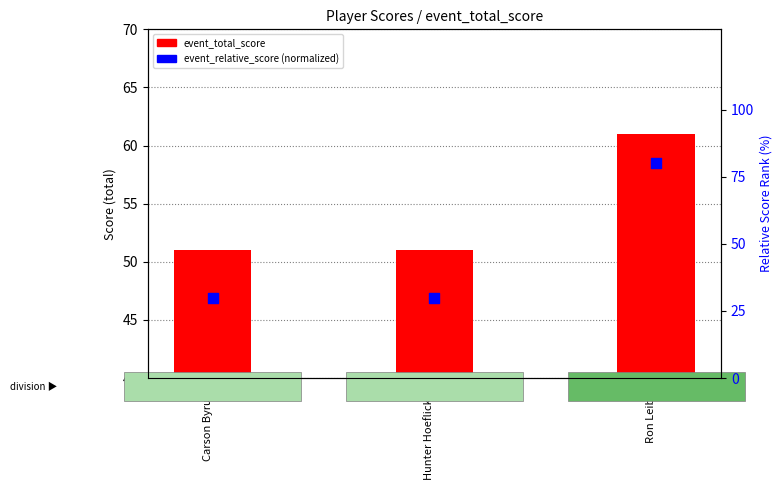

What is the total value across all series at Carson Byrum?

81